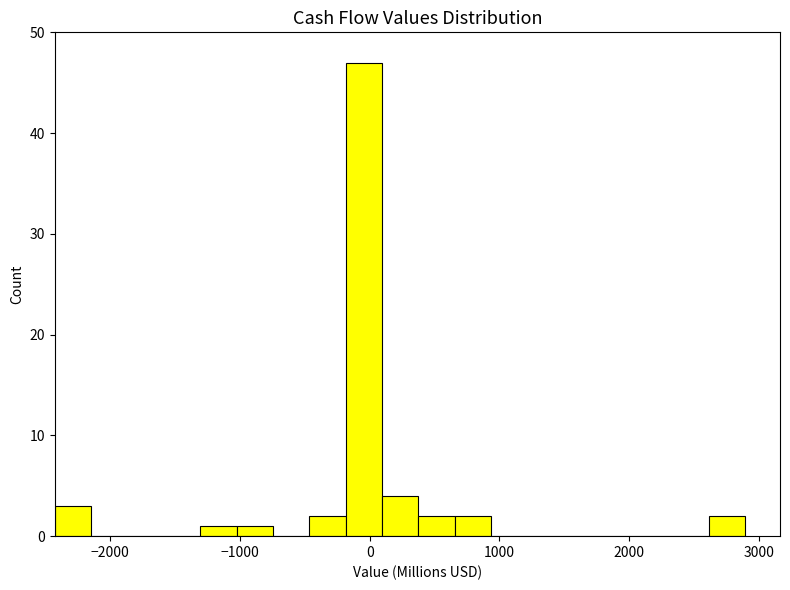

Read against the x-axis, roughly where is the centre of the tallest bar?

0